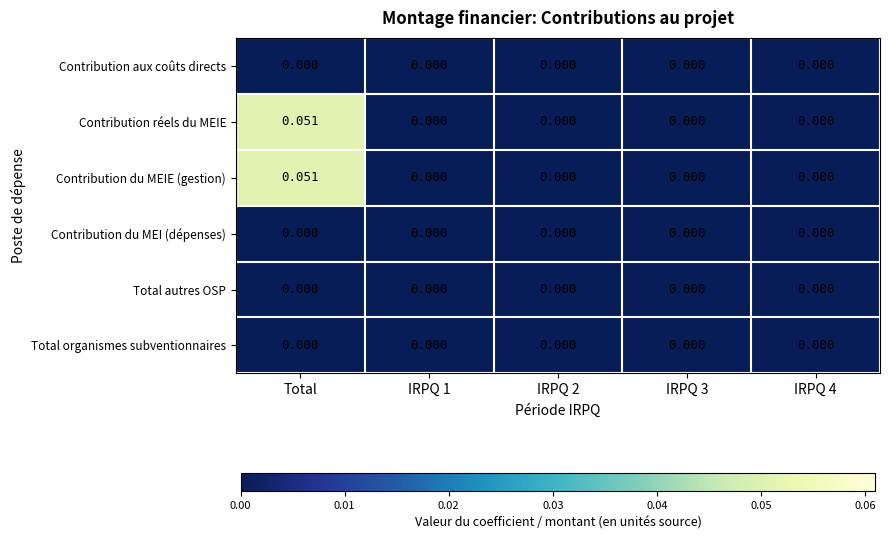

At which category is the sum across all series the highest?

Total